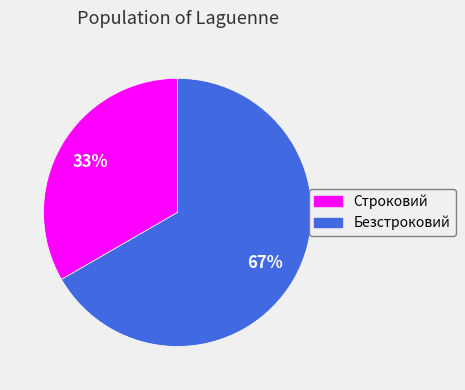

Is Строковий the majority of the pie?

No